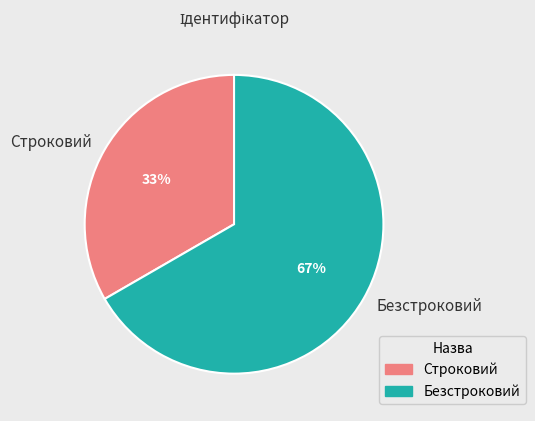

Is Безстроковий the majority of the pie?

Yes